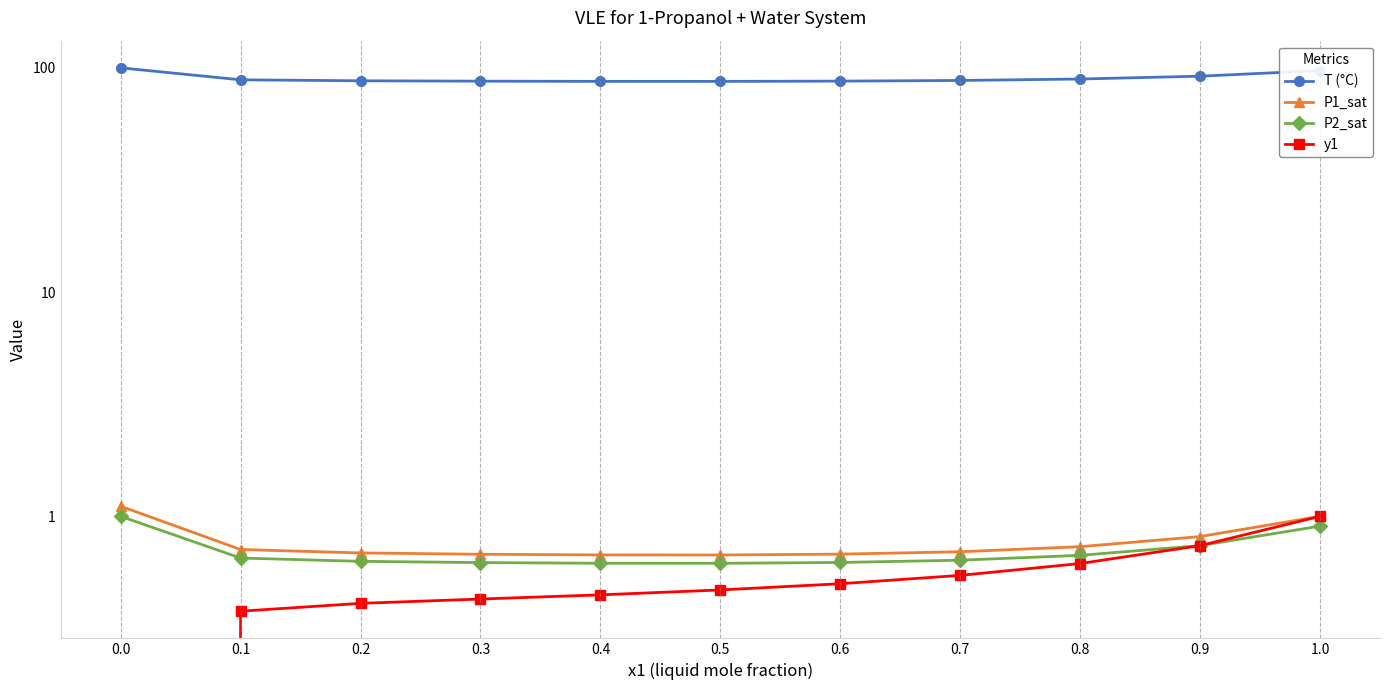

True or false: T (°C) has a value of 87.0 at 0.5.

True